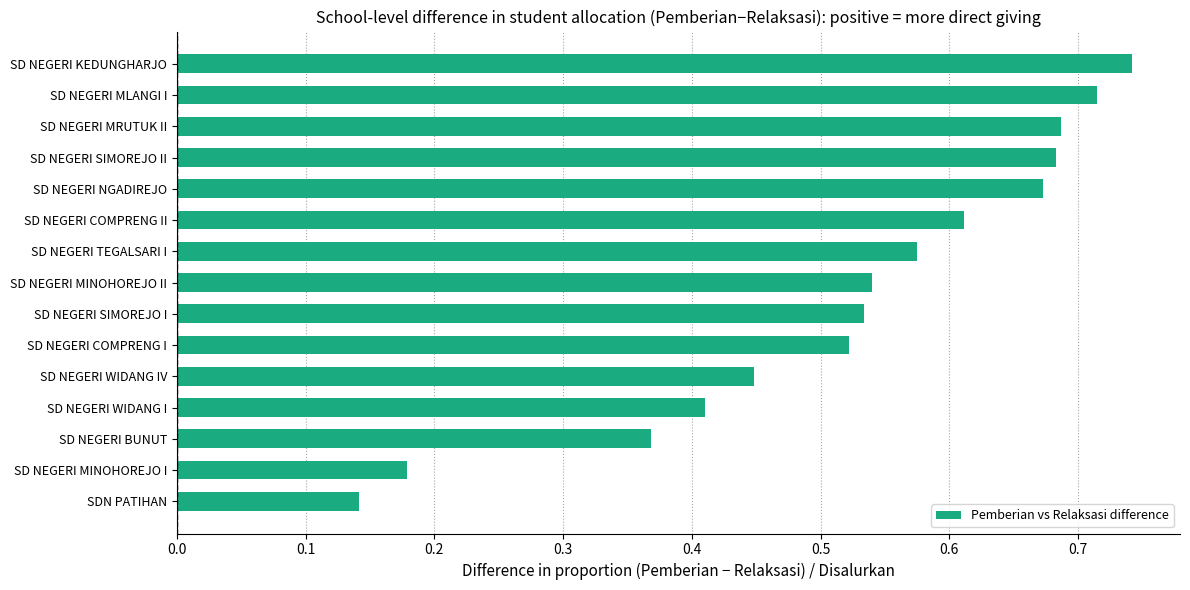

Which label corresponds to the smallest value in the chart?

SDN PATIHAN